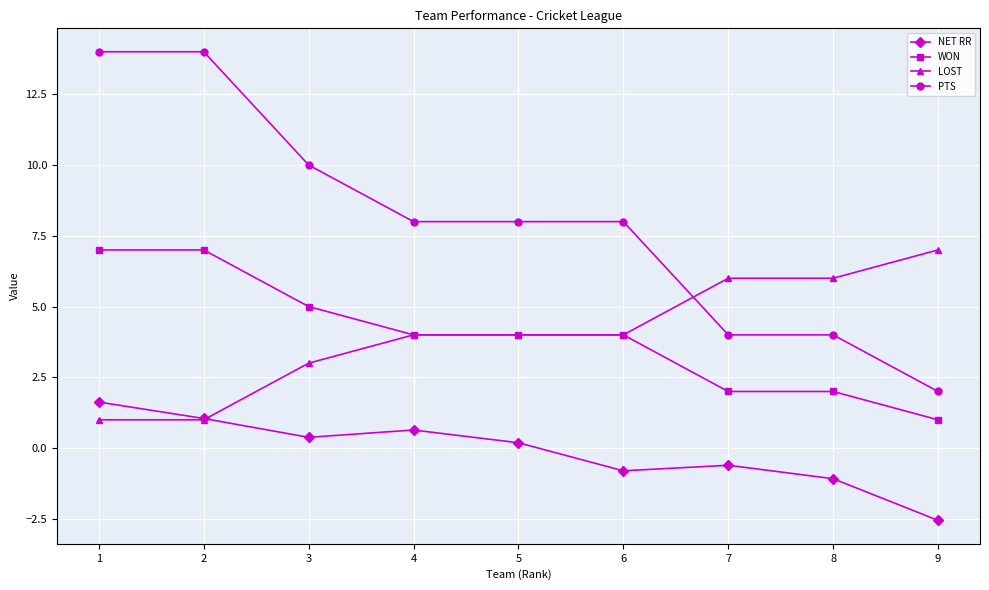

Is it true that WON equals 7.0 at 1?

True